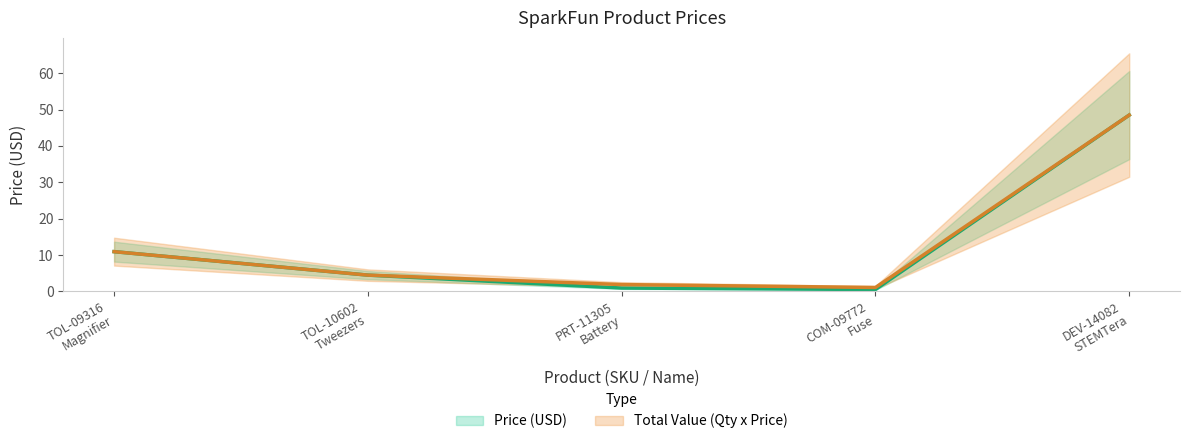

What is the lowest value of the Price (USD) series?

0.6